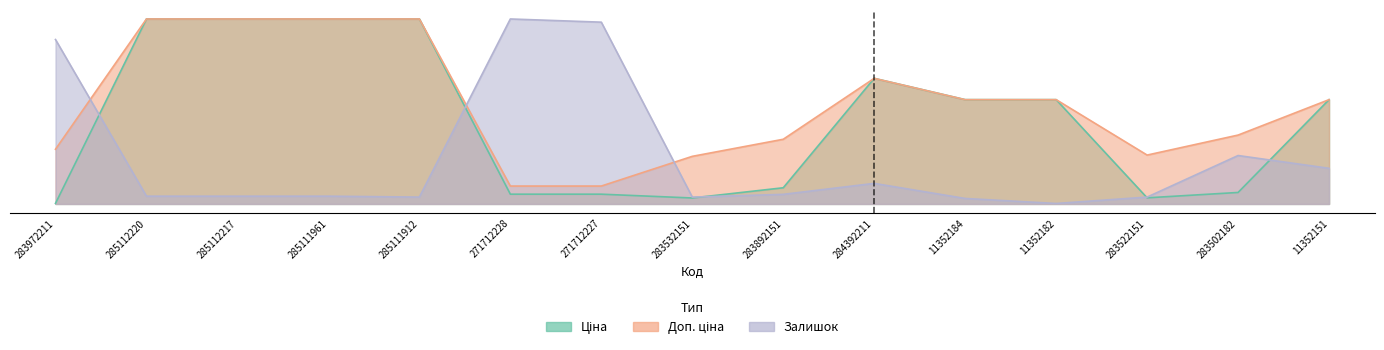

What is the sum of the Ціна values at 271712227 and 283892151?

56.8